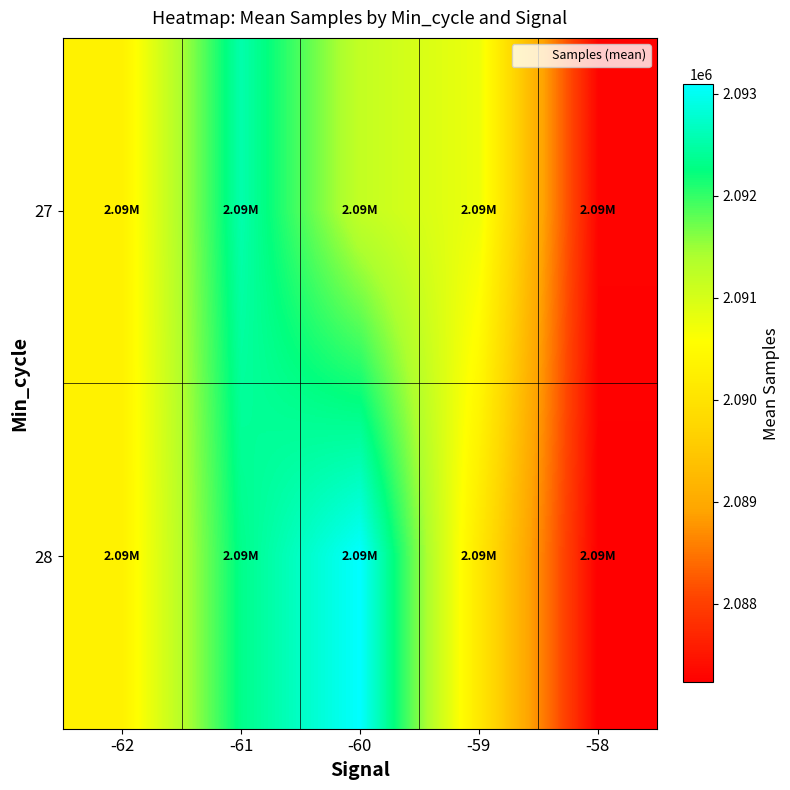

Which series has the largest total across all categories?

28